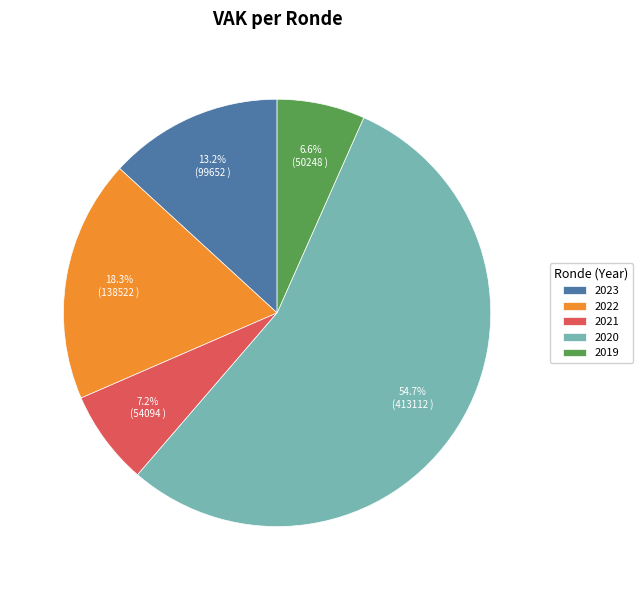

How many segments does this pie chart have?

5